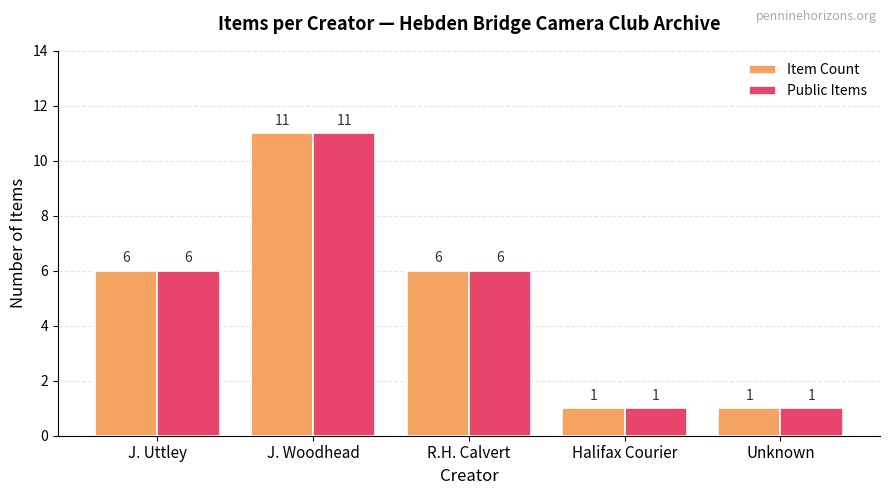

How many categories are shown in the chart?

5